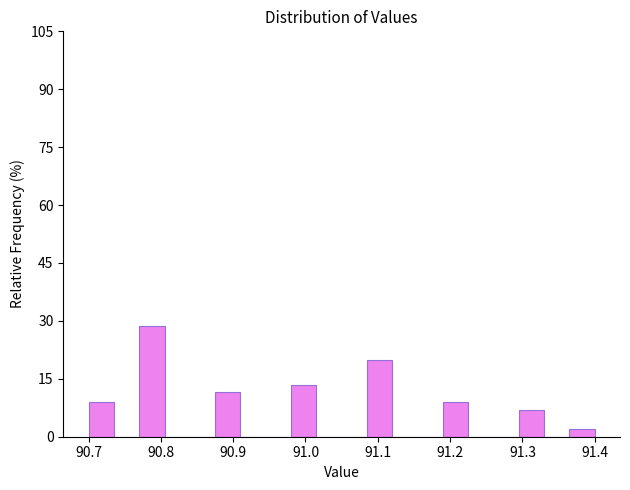

Read against the x-axis, roughly where is the centre of the tallest bar?

90.79